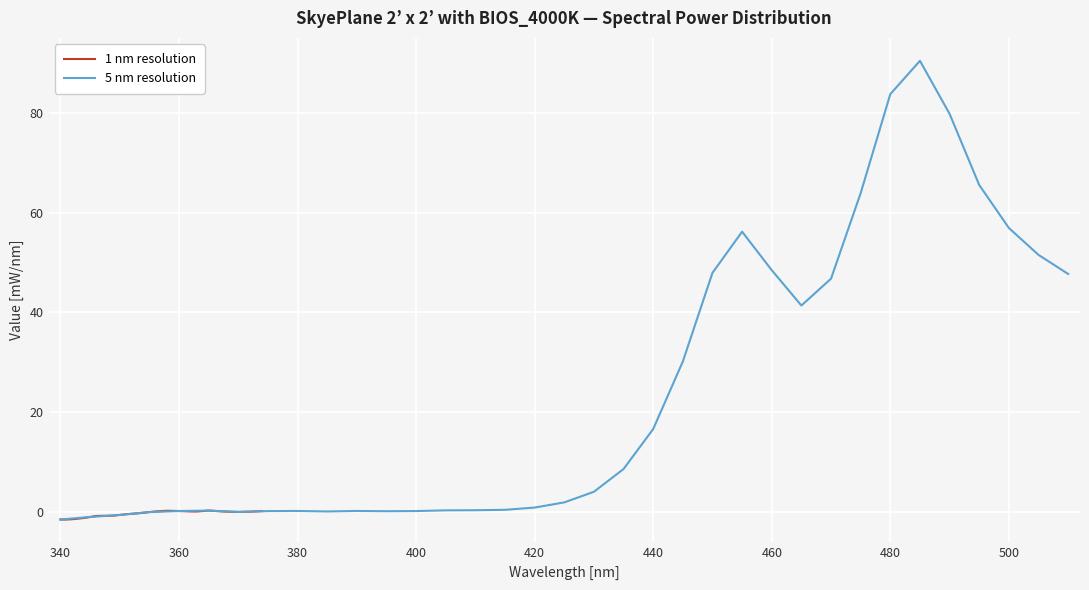

True or false: 1 nm resolution and 5 nm resolution intersect in this chart.

False